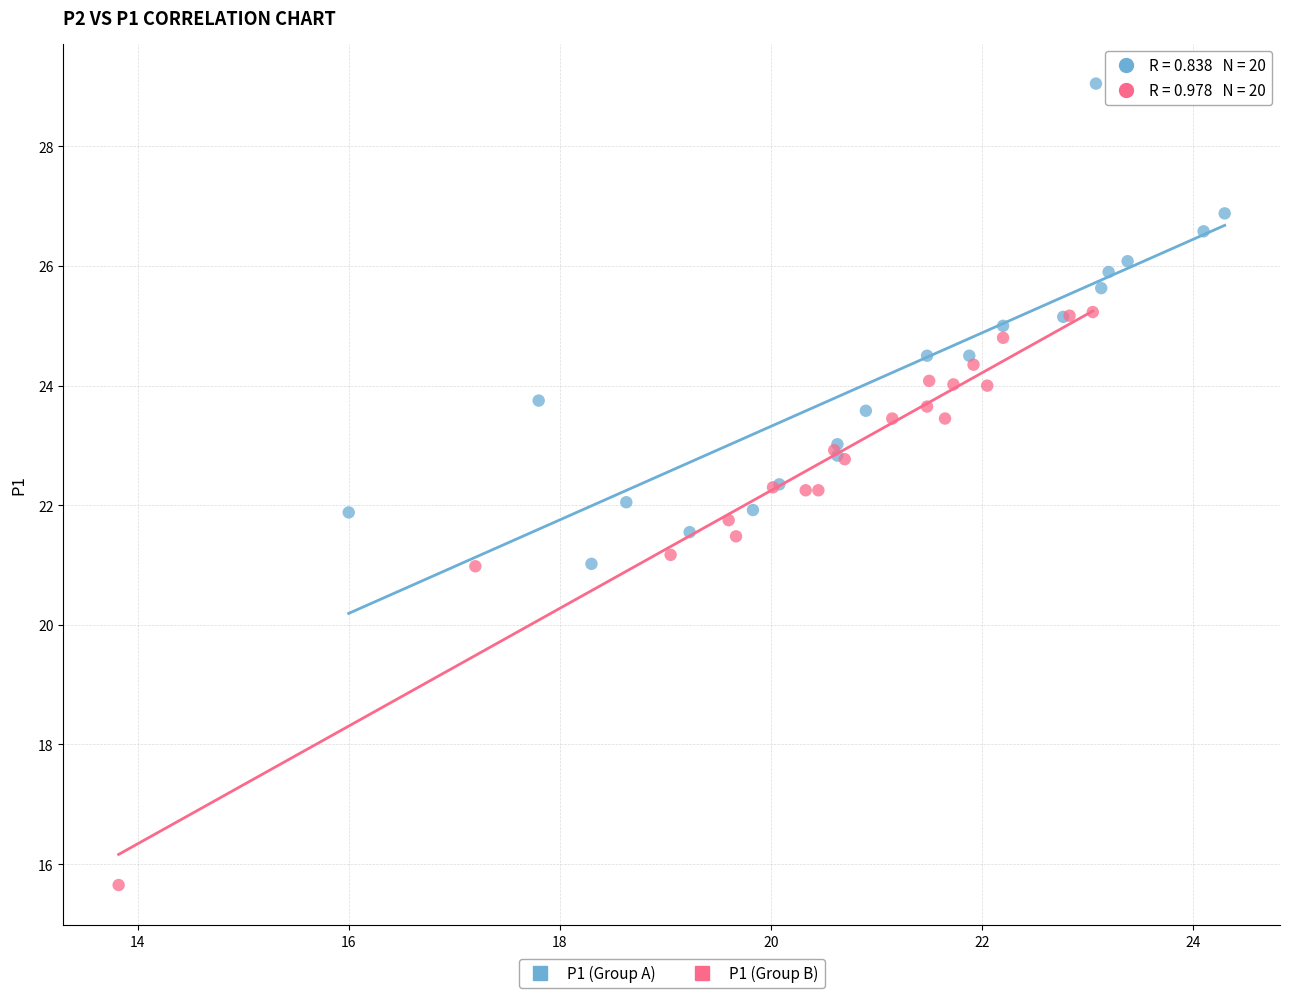

Which series contains the lowest Y value?

P1 (Group B)